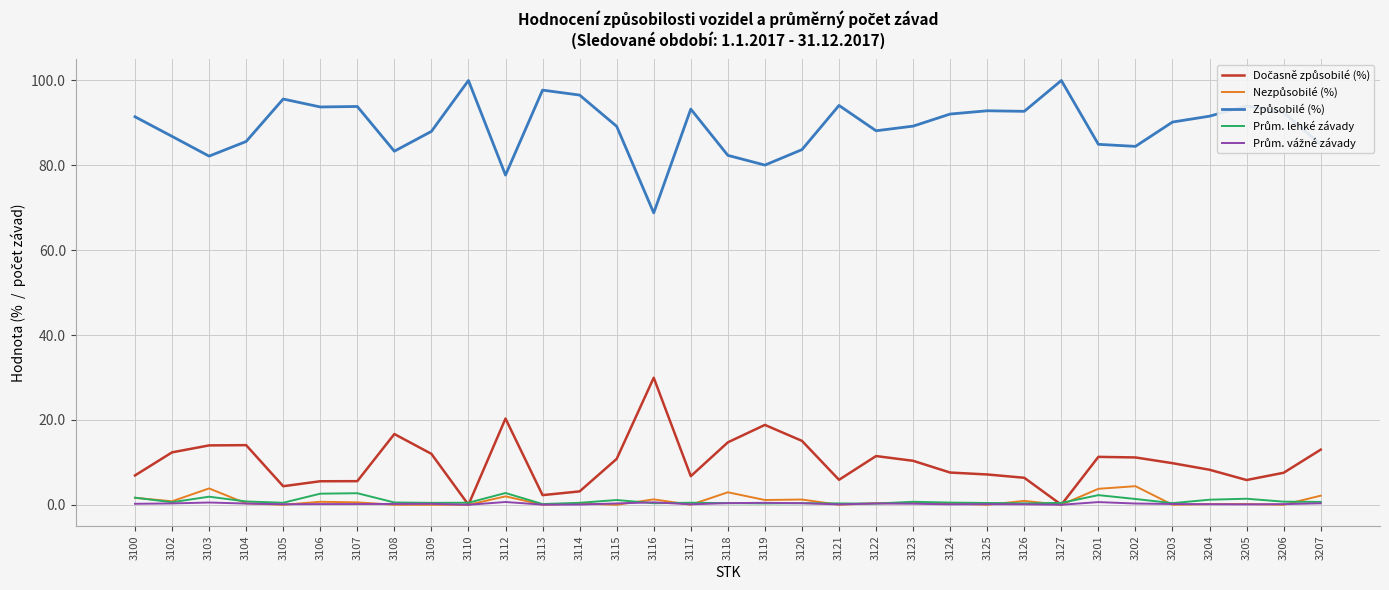

What is the greatest value displayed?

100.0